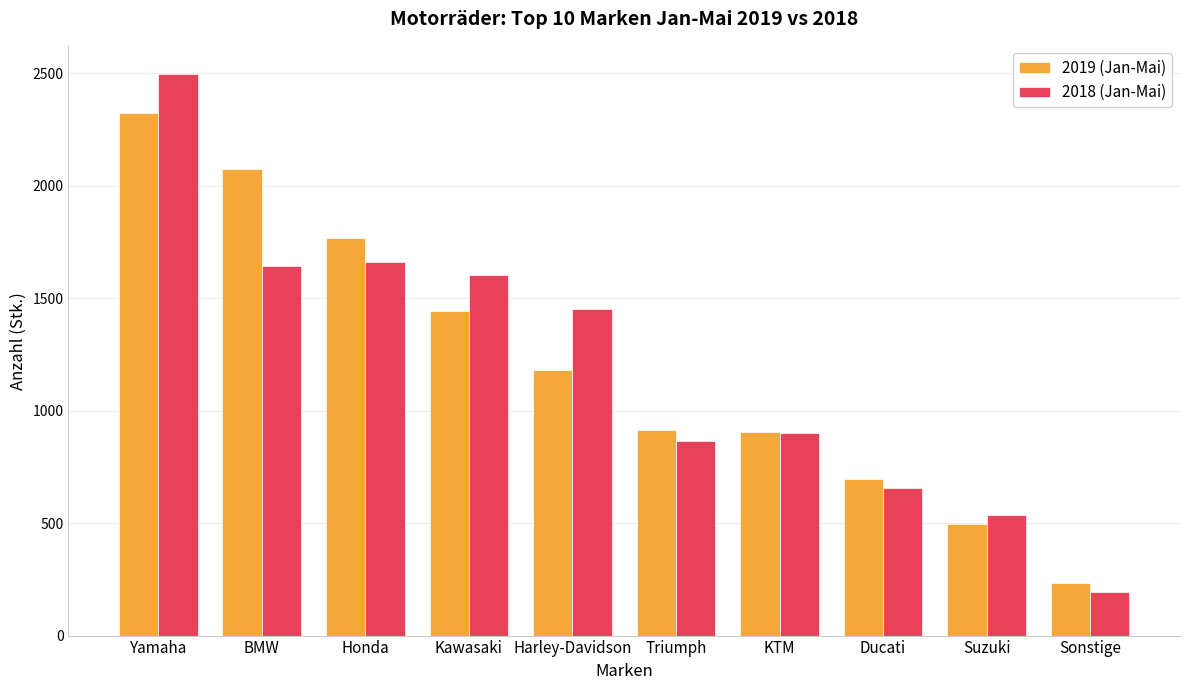

Which category has the lowest value across all series?

Sonstige